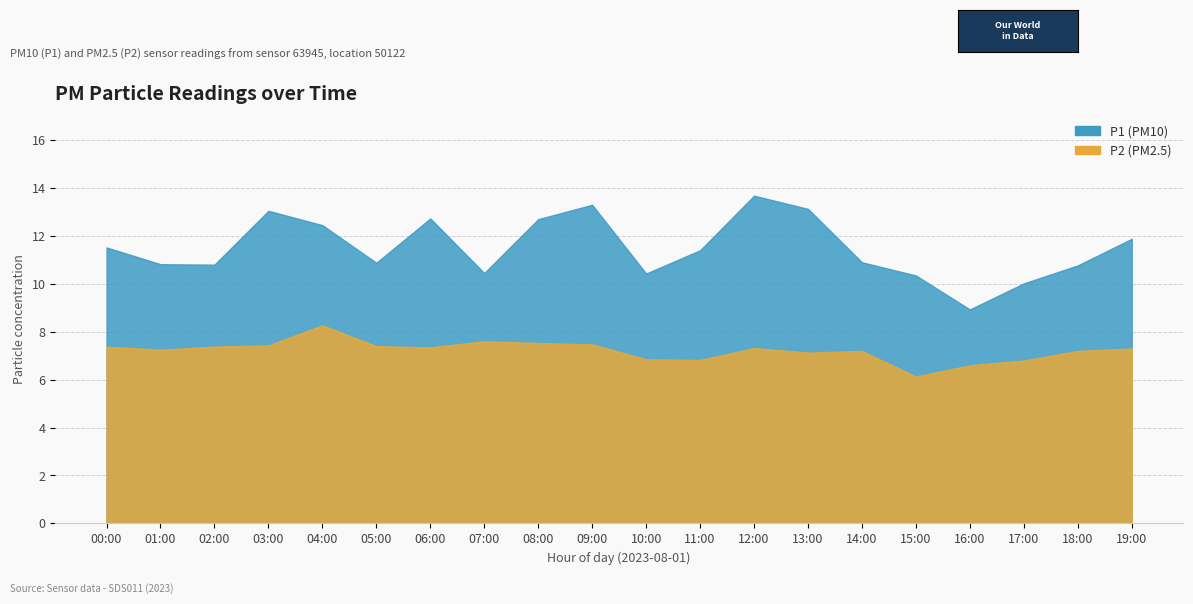

Which series changed the most between 07:00 and 11:00?

P1